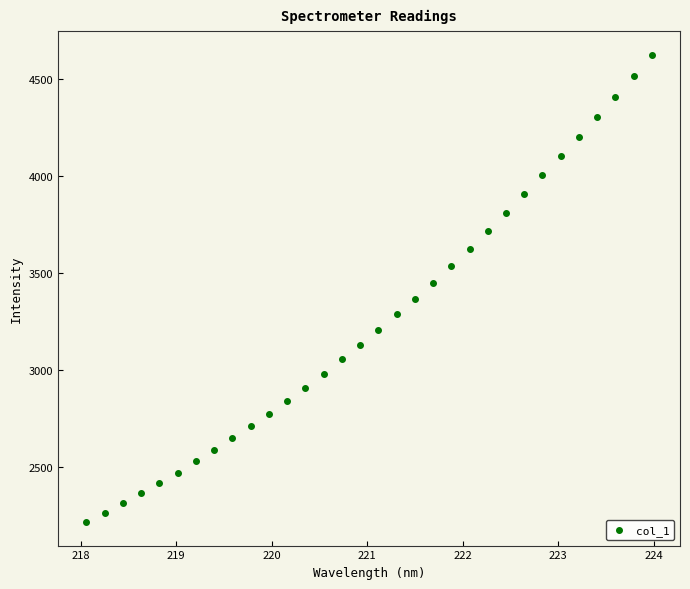

What is the range of X values (max minus min)?

5.9